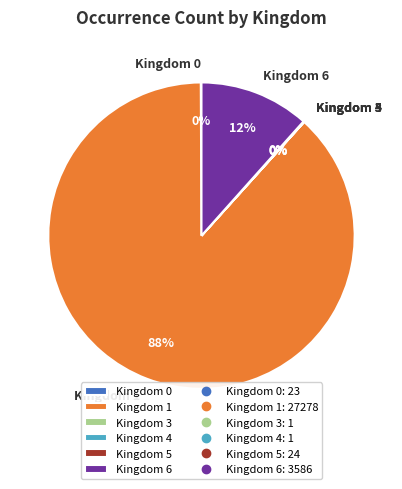

What percentage is the Kingdom 6 slice, to the nearest percent?

12%